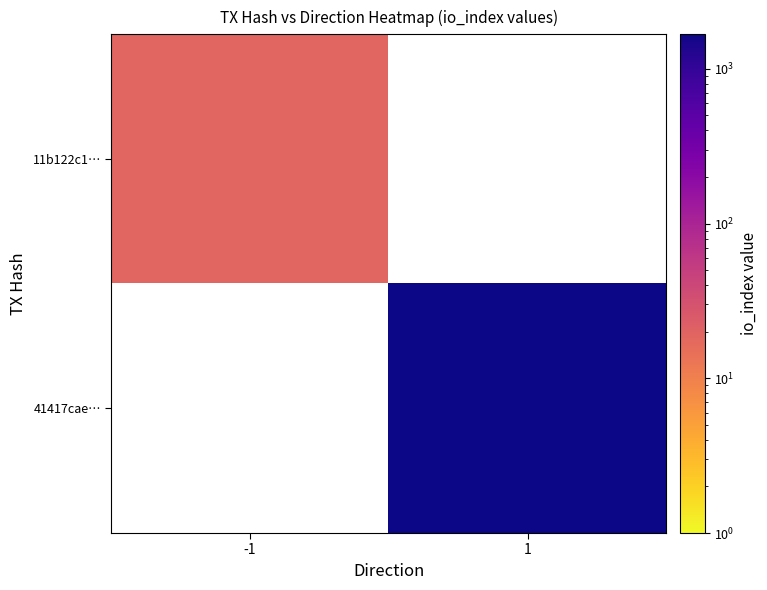

At how many categories does at least one series exceed 233?

1